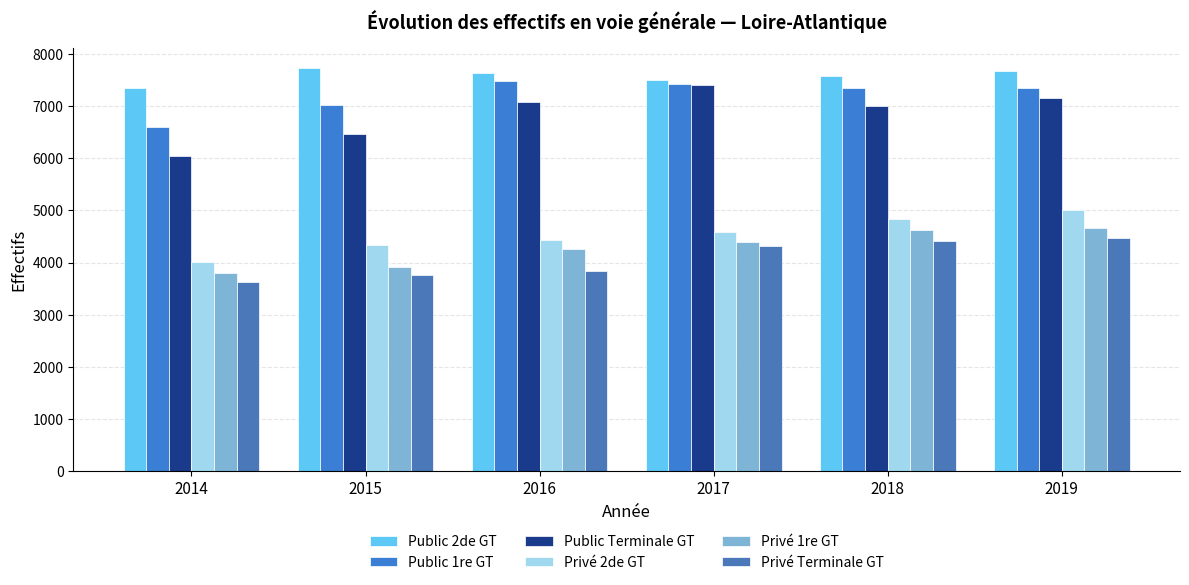

The Privé 1re GT series shows 2330 at 2018. True or false?

False